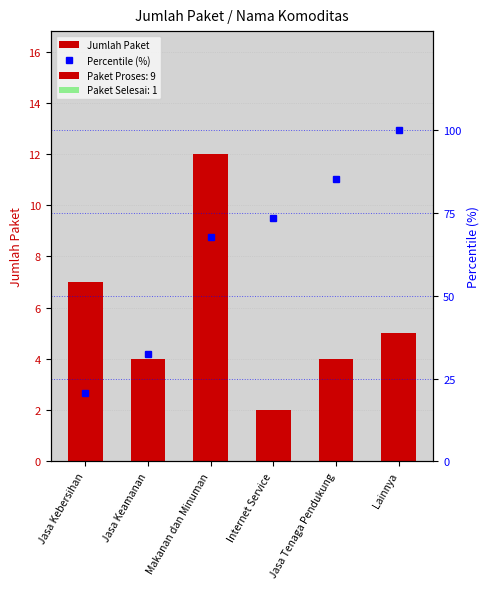

What is the lowest value of the Jumlah Paket series?

2